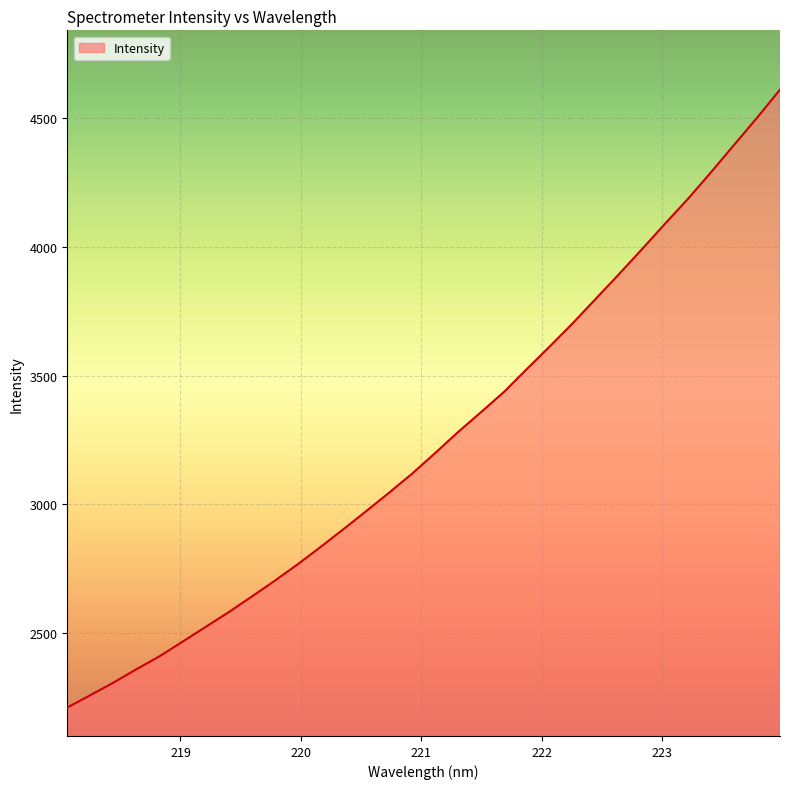

Count the number of data series in this chart.

1